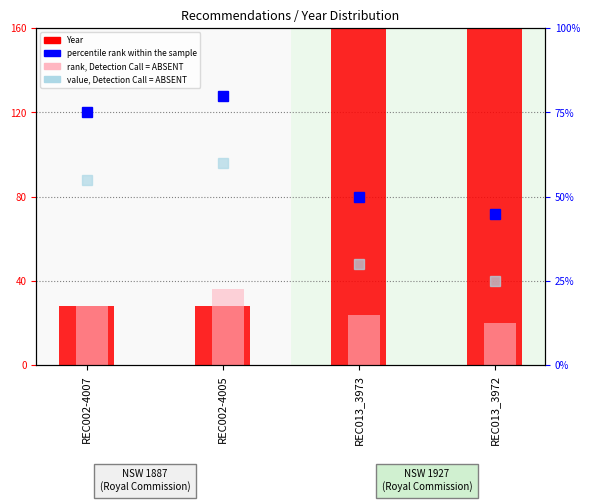

Rank the series by their average value, from lowest to highest.

rank, Detection Call = ABSENT, value, Detection Call = ABSENT, percentile rank within the sample, Year